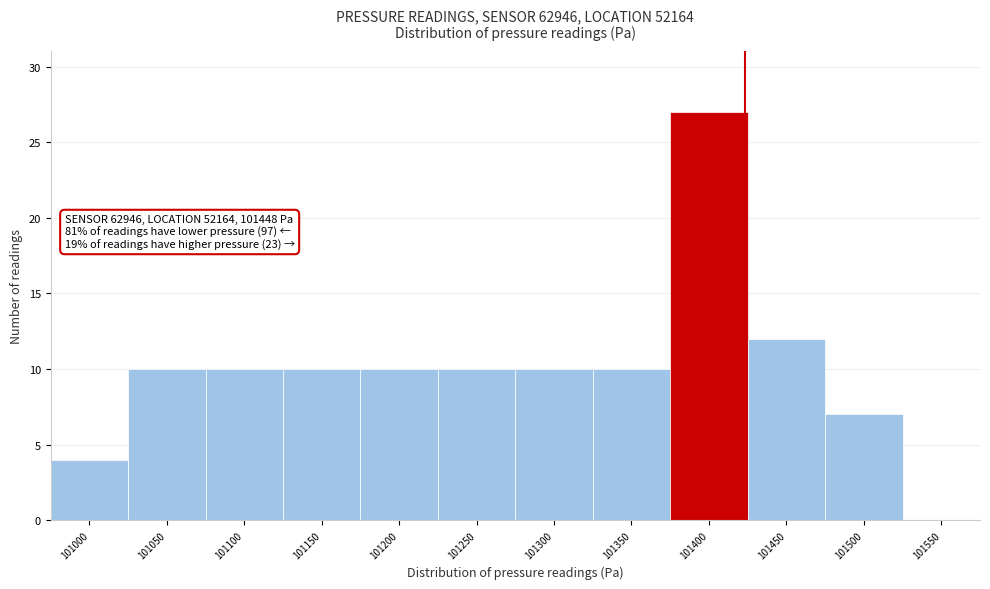

Reading right to left, extract all data points from this chart.

101550=0	101500=7	101450=12	101400=27	101350=10	101300=10	101250=10	101200=10	101150=10	101100=10	101050=10	101000=4